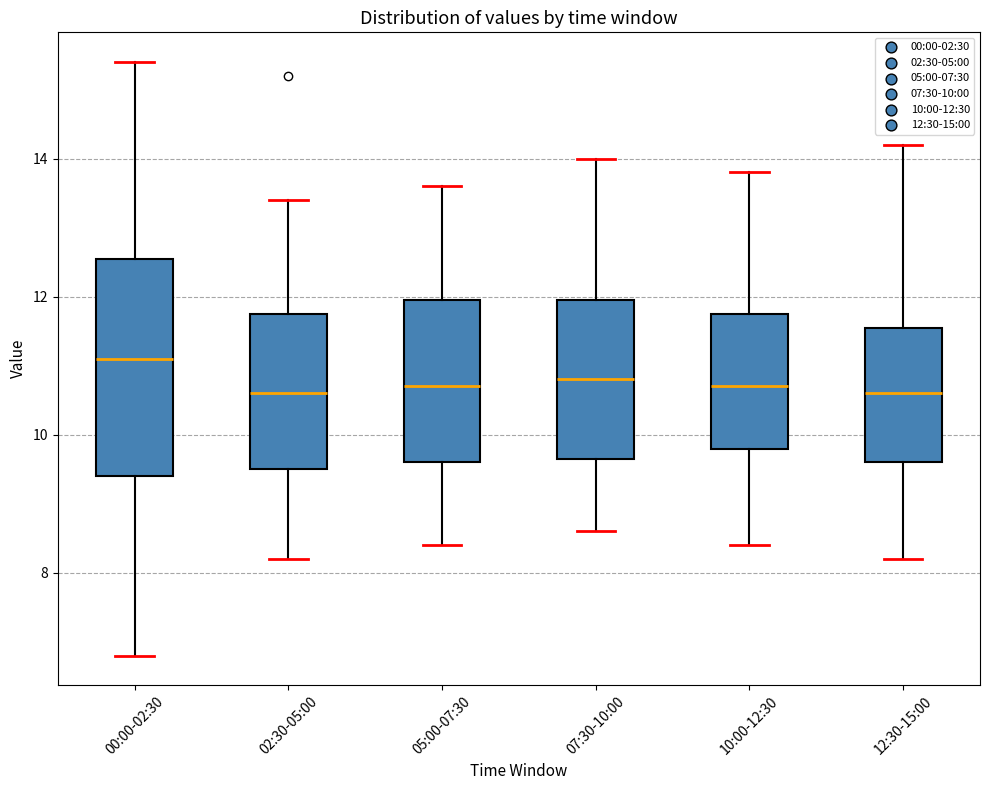

Where does the upper whisker of the box for 00:00-02:30 end on the y-axis? The values are not printed on the chart, so give them approximately, as read against the axis.

15.4